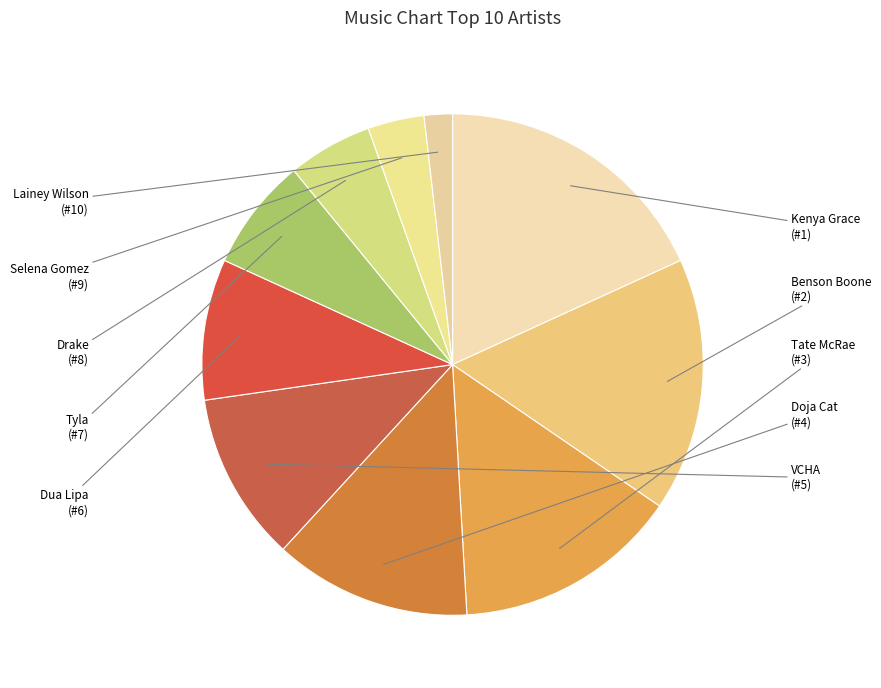

Is the sum of Benson Boone and Lainey Wilson greater than half?

No